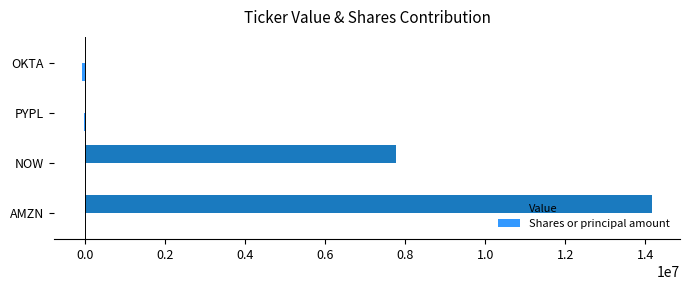

Count the number of data series in this chart.

2